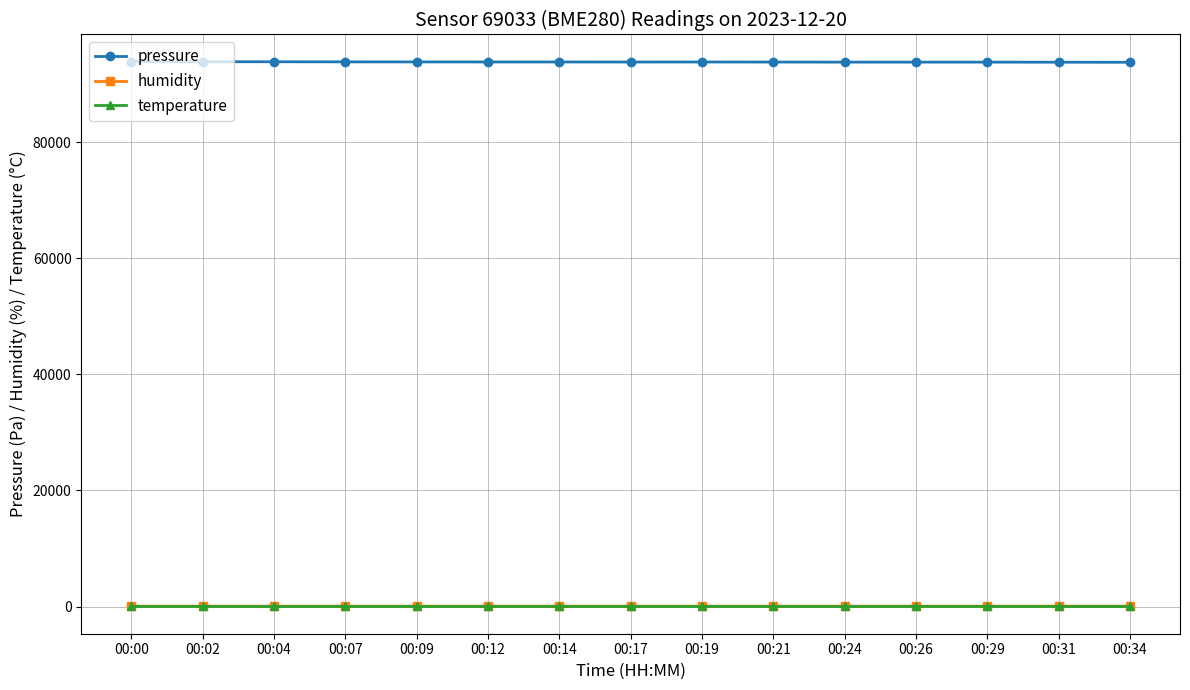

What is the maximum value shown in the chart?

93866.1